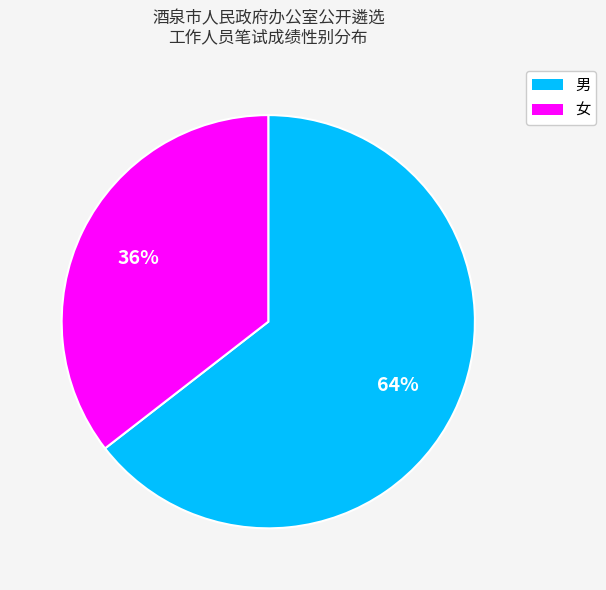

Which slice is the smallest?

女